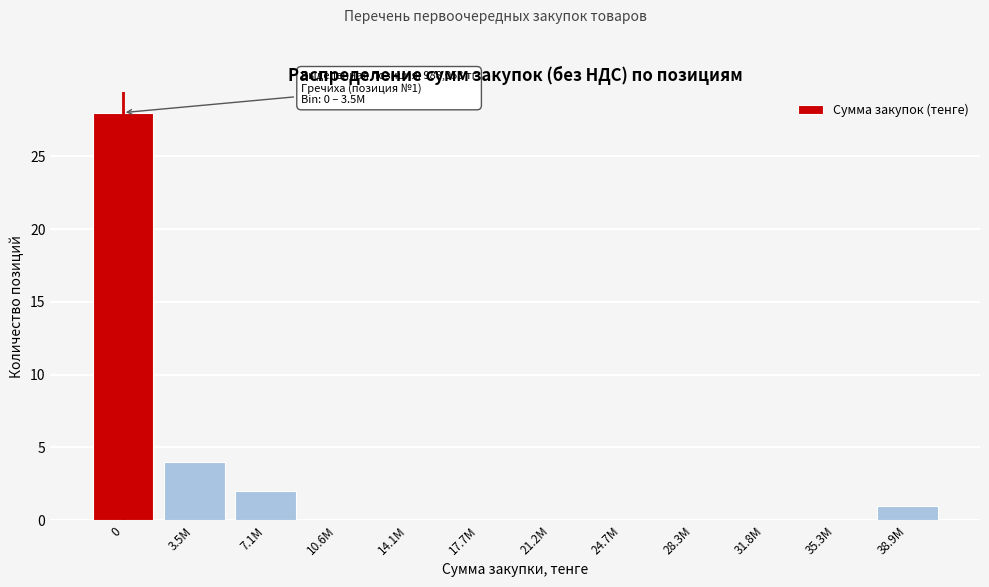

Reading left to right, transcribe all the data shown in this chart.

0=28	3.5M=4	7.1M=2	10.6M=0	14.1M=0	17.7M=0	21.2M=0	24.7M=0	28.3M=0	31.8M=0	35.3M=0	38.9M=1